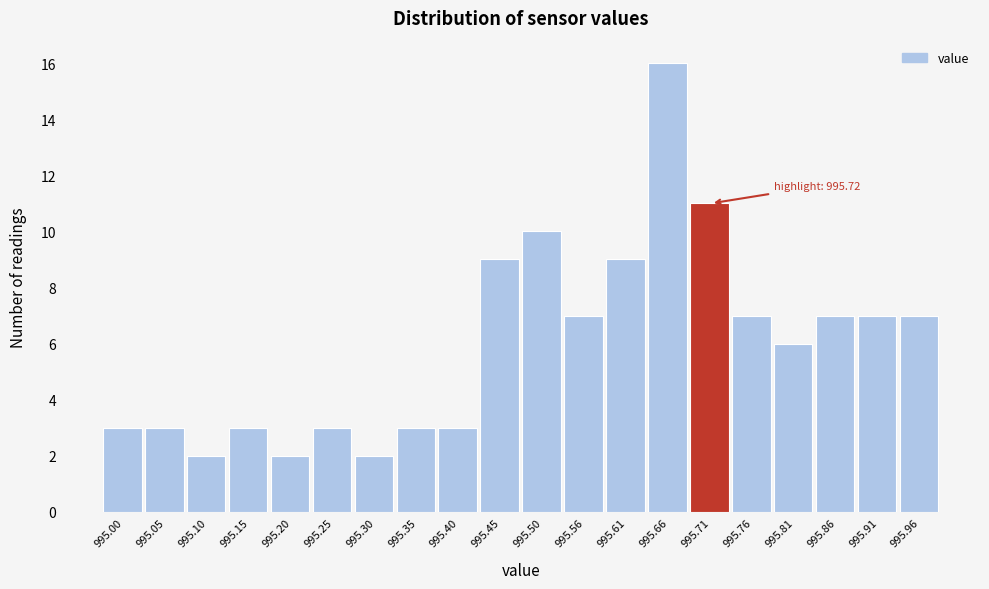

Reading right to left, extract all data points from this chart.

7	7	7	6	7	11	16	9	7	10	9	3	3	2	3	2	3	2	3	3